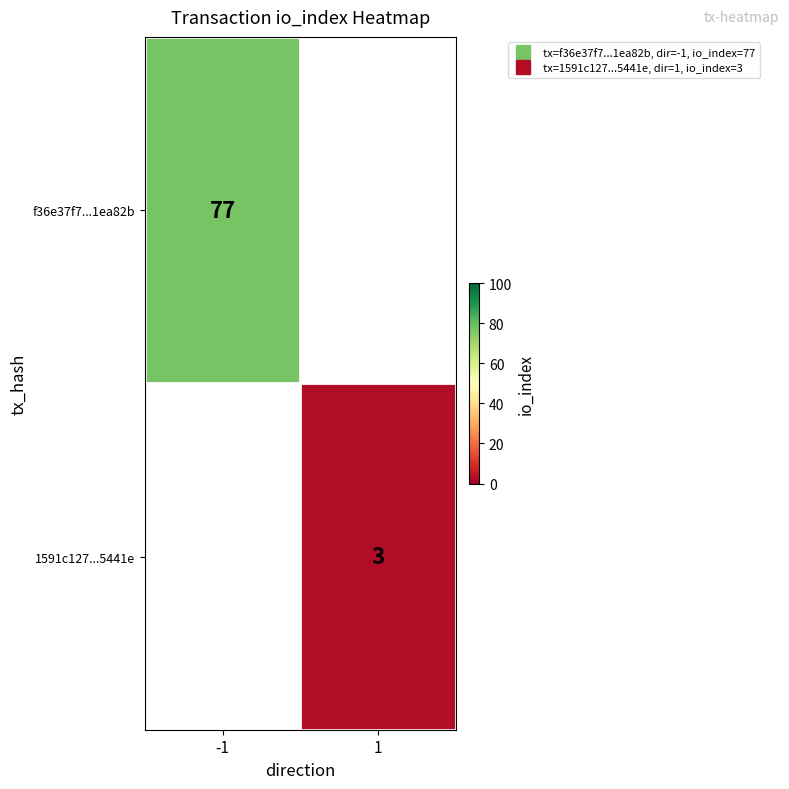

What is the difference between the maximum and minimum values in the f36e37f7...1ea82b series?

77